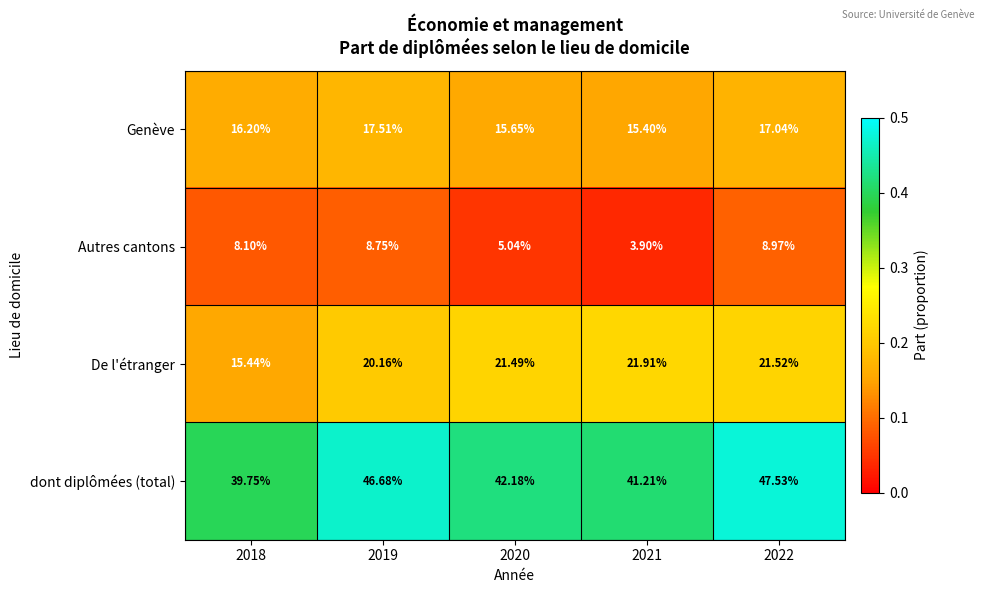

Which series has the largest total across all categories?

dont diplômées (total)